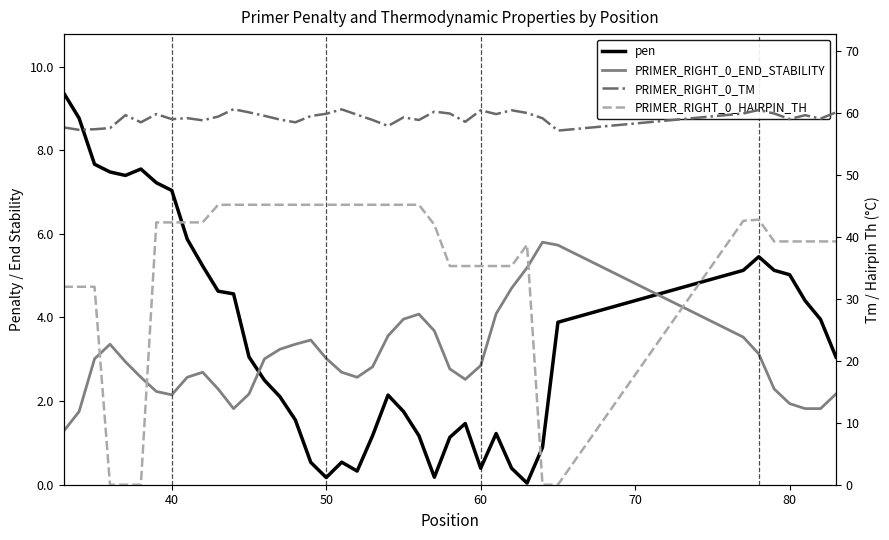

Reading left to right, extract all data points from this chart.

pen: 9.4	8.8	7.7	7.5	7.4	7.5	7.2	7.0	5.9	5.2	4.6	4.6	3.1	2.5	2.1	1.5	0.5	0.2	0.5	0.3	1.2	2.1	1.8	1.2	0.2	1.1	1.5	0.4	1.2	0.4	0.0	0.9	3.9	5.1	5.5	5.1	5.0	4.4	4.0	3.1
PRIMER_RIGHT_0_END_STABILITY: 1.3	1.8	3.0	3.4	2.9	2.6	2.2	2.1	2.6	2.7	2.3	1.8	2.2	3.0	3.2	3.4	3.5	3.0	2.7	2.6	2.8	3.6	4.0	4.1	3.7	2.8	2.5	2.9	4.1	4.7	5.2	5.8	5.7	3.5	3.1	2.3	1.9	1.8	1.8	2.2
PRIMER_RIGHT_0_TM: 57.6	57.2	57.3	57.5	59.6	58.5	59.8	59.0	59.1	58.8	59.4	60.6	60.1	59.5	58.9	58.5	59.5	59.8	60.5	59.7	58.8	57.9	59.2	58.8	60.2	59.9	58.5	60.4	59.8	60.4	60.0	59.1	57.1	59.9	60.5	59.9	59.0	59.6	59.0	60.1
PRIMER_RIGHT_0_HAIRPIN_TH: 31.9	31.9	31.9	0.0	0.0	0.0	42.3	42.3	42.3	42.3	45.1	45.1	45.1	45.1	45.1	45.1	45.1	45.1	45.1	45.1	45.1	45.1	45.1	45.1	41.9	35.3	35.3	35.3	35.3	35.3	38.7	0.0	0.0	42.6	42.8	39.2	39.2	39.2	39.2	39.2